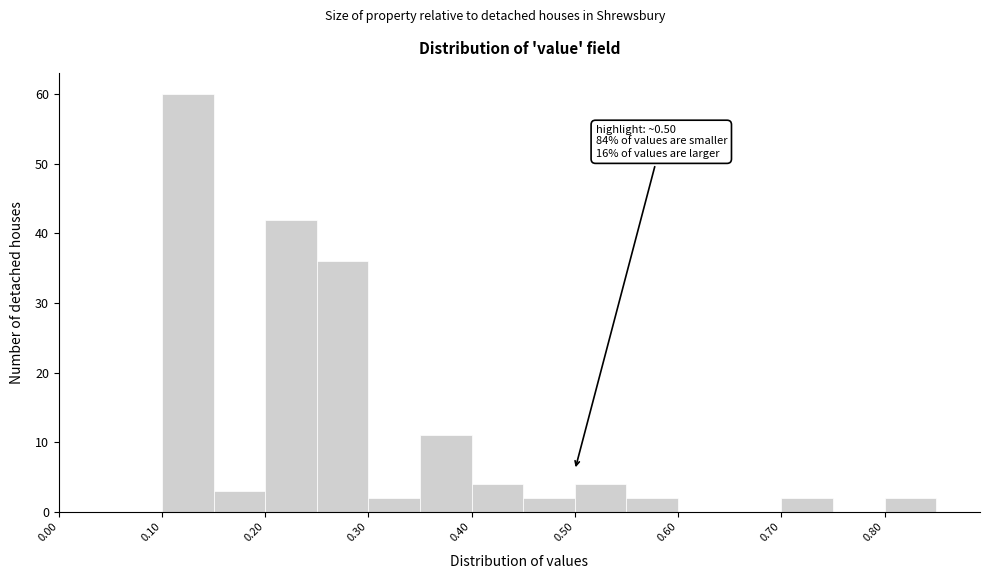

Which range on the x-axis has the tallest bar?

0.10 to 0.15